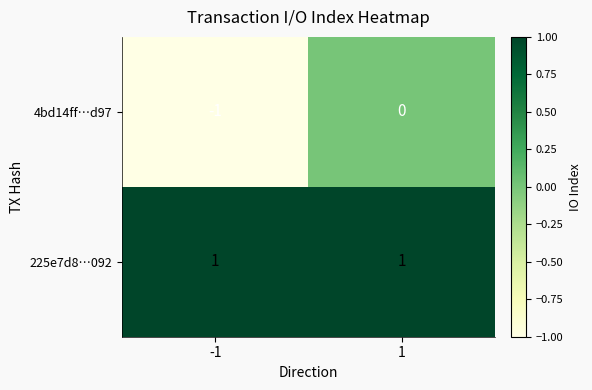

Which series has the largest total across all categories?

225e7d8…092